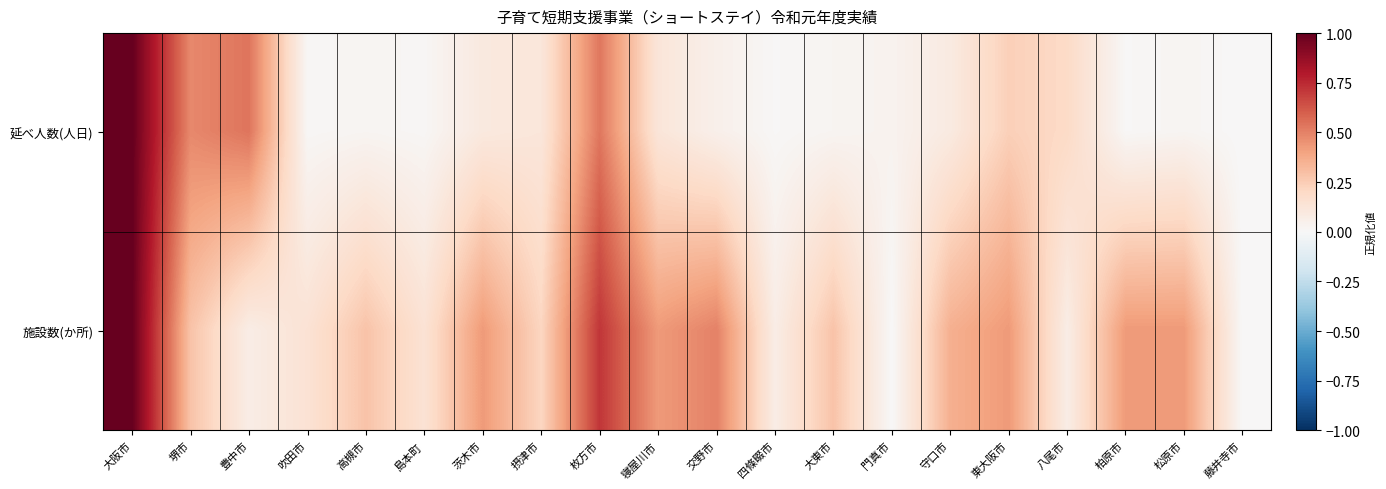

Rank the series at 交野市 from highest to lowest value.

施設数(か所), 延べ人数(人日)